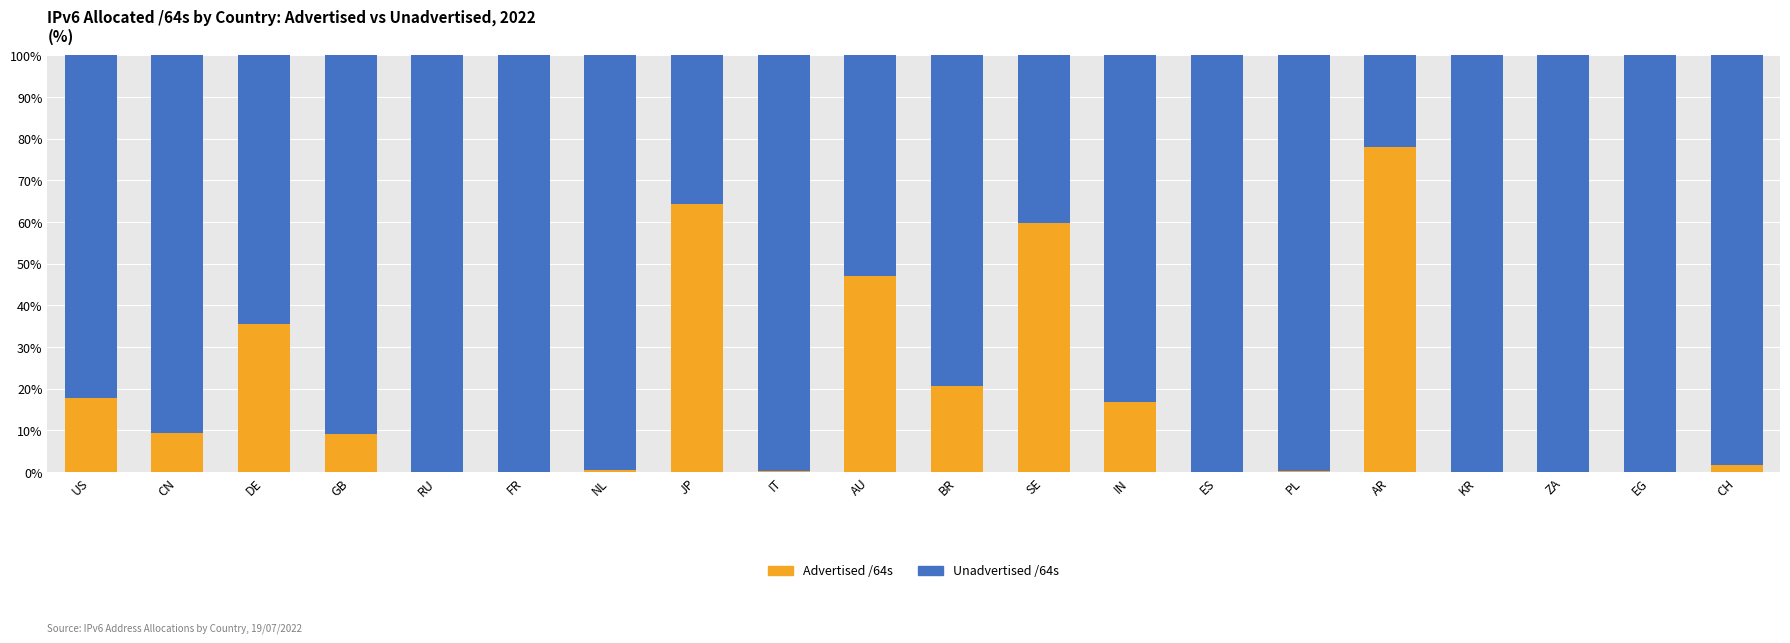

What is the sum of the Advertised /64s values at BR and JP?

85.0